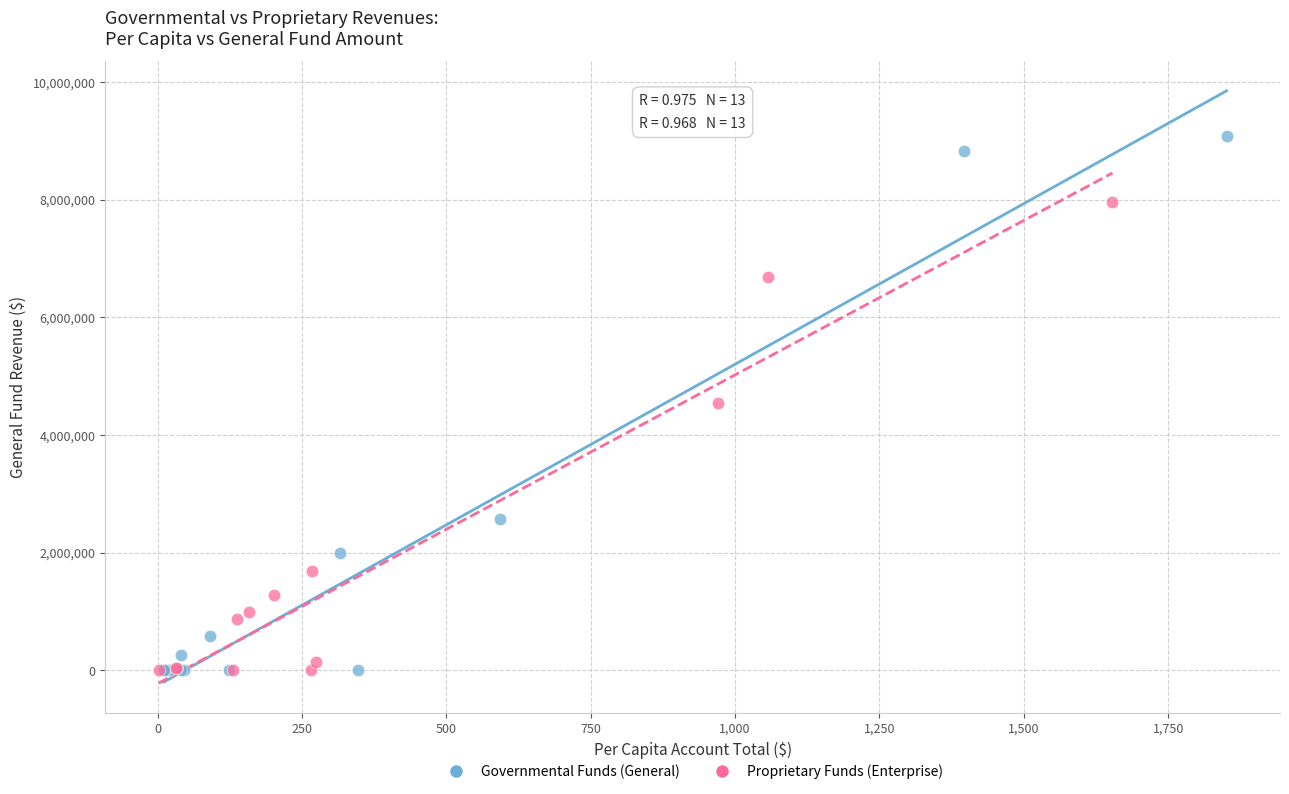

Which series reaches the maximum Y coordinate?

Governmental Funds (General)